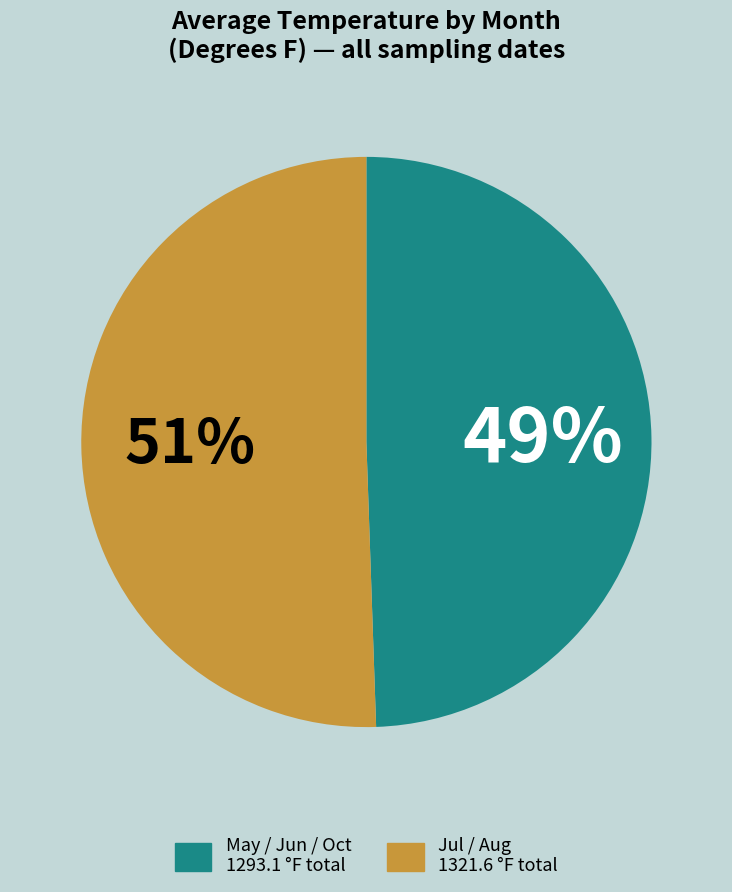

How many segments does this pie chart have?

2